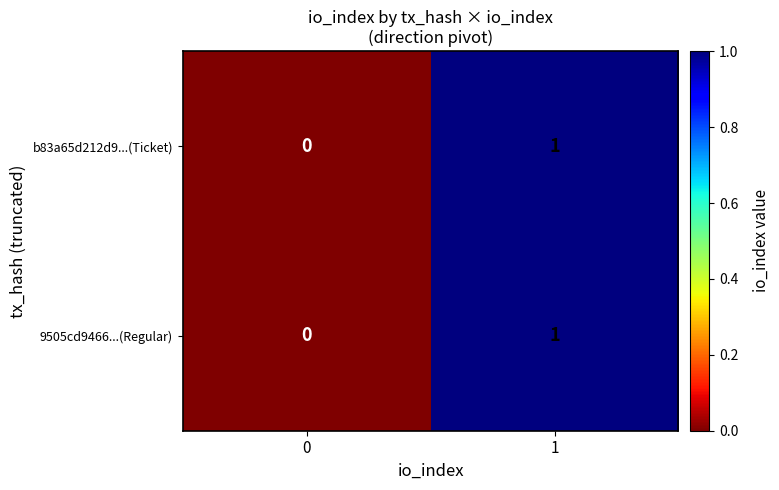

True or false: b83a65d212d9...(Ticket) has a value of 0 at 1.

False